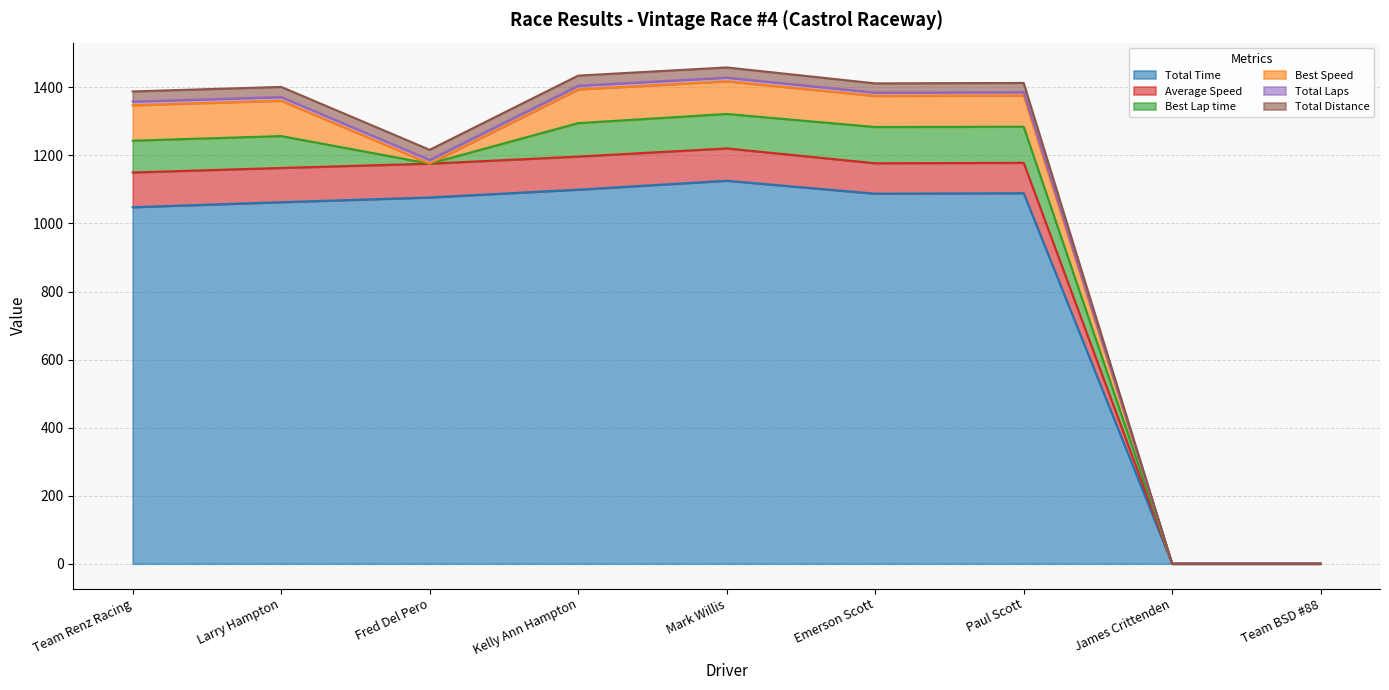

What is the highest value of the Total Time series?

1125.6